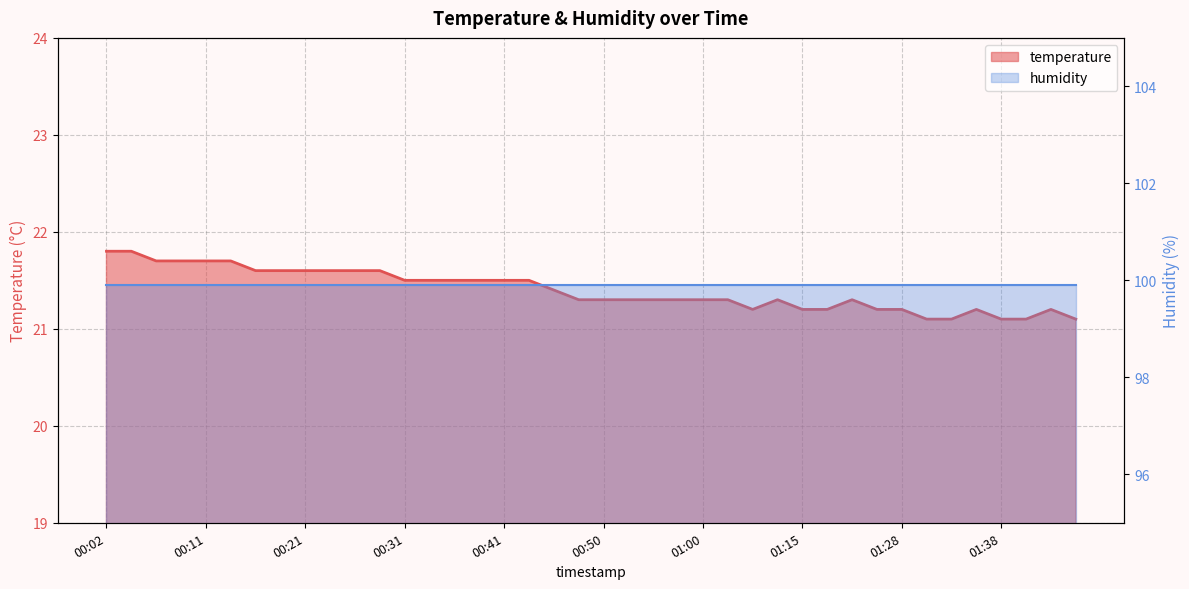

What is the value of the 33rd point from the left?

21.2